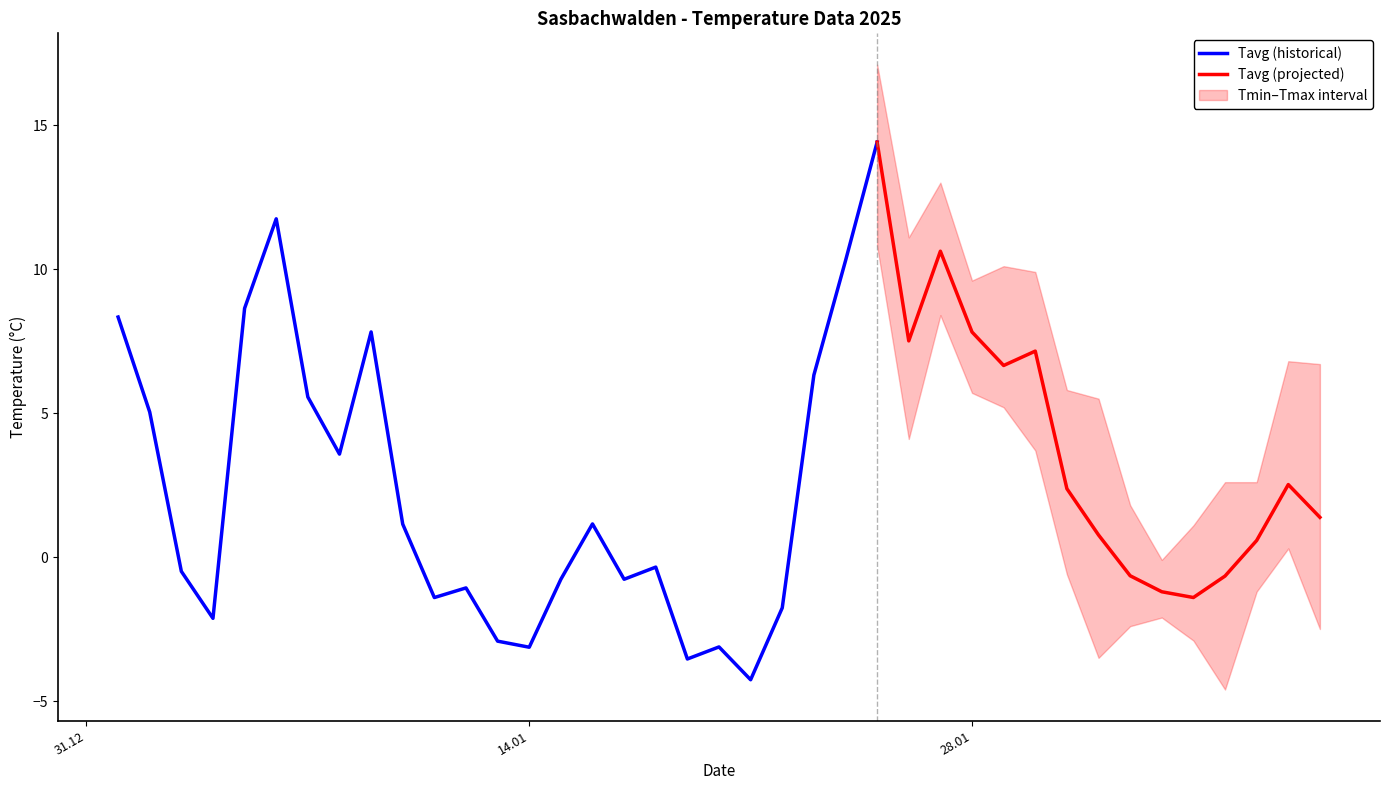

What is the maximum value for Tavg (historical)?

14.4